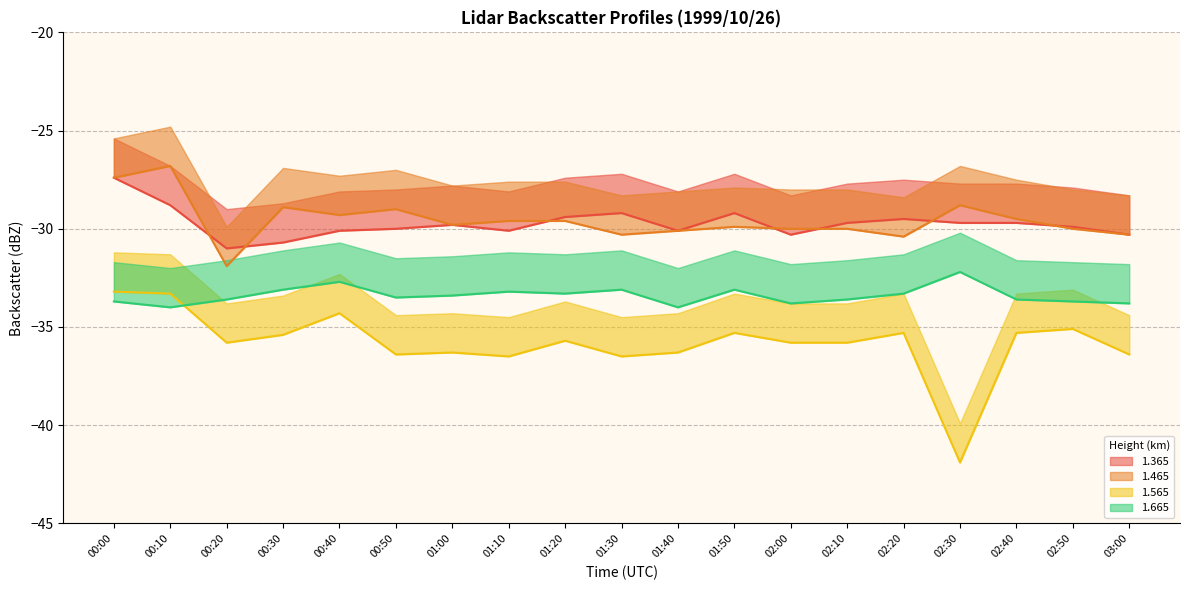

Is it true that 1.365 equals -38.1 at 00:10?

False